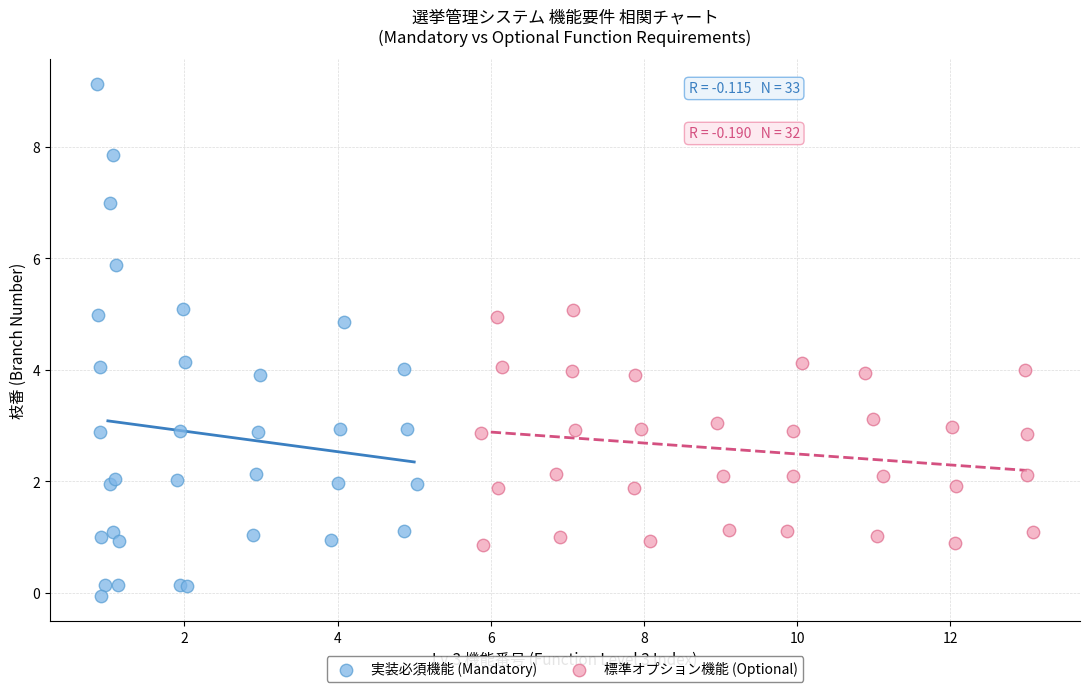

Which series reaches the maximum Y coordinate?

実装必須機能 (Mandatory)